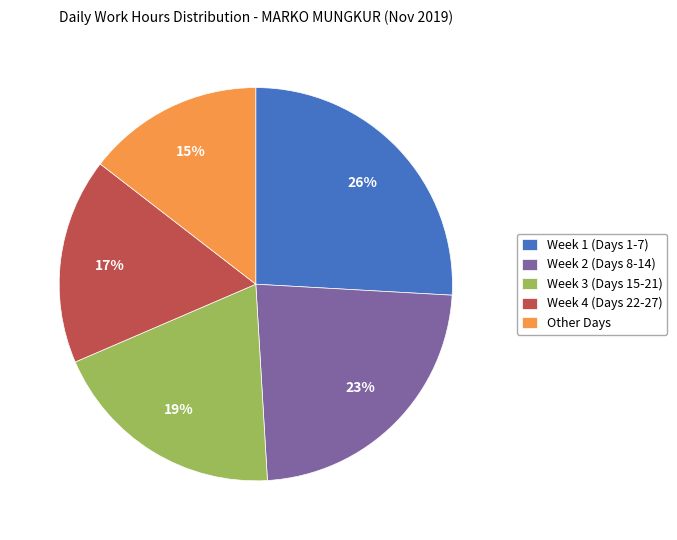

Is there any slice that represents more than half of the pie?

No